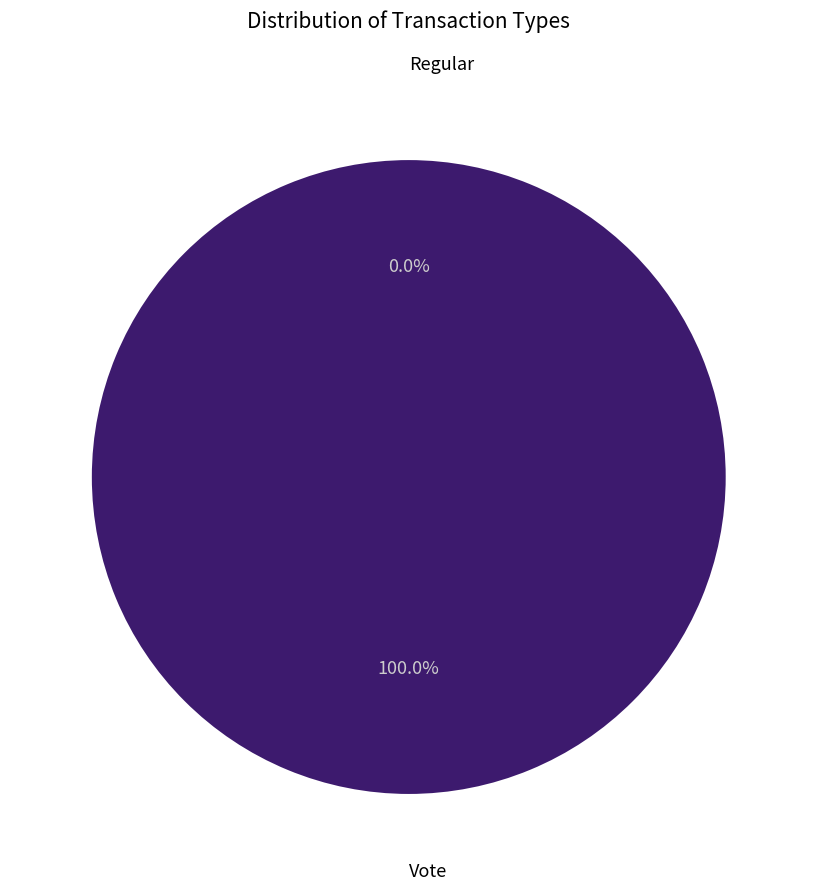

Does Vote account for over 50% of the chart?

Yes